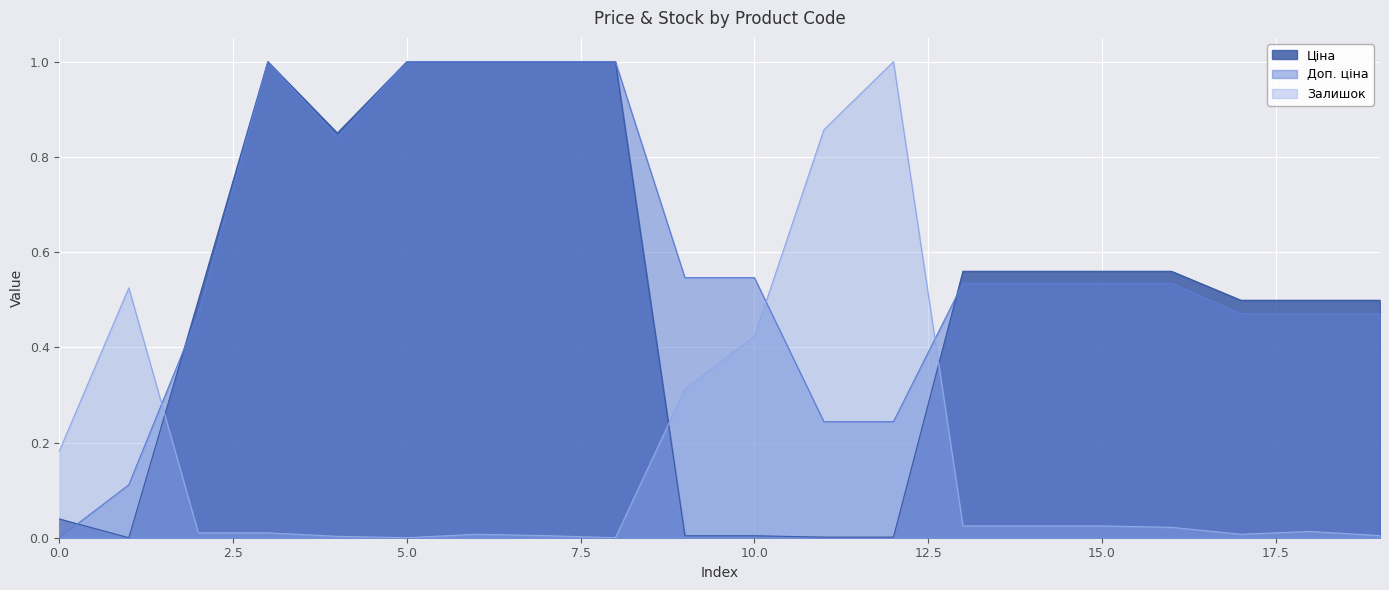

True or false: Залишок has more than 1 points higher than both neighbors.

True